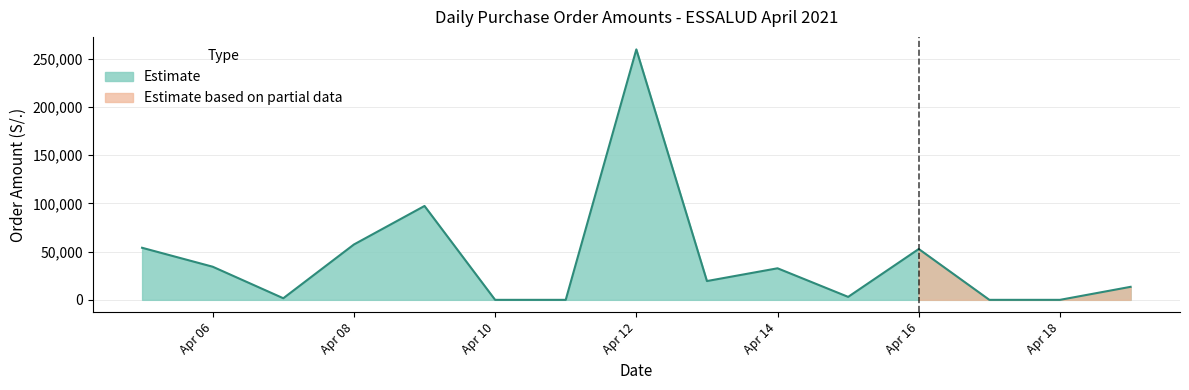

What is the value of the 3rd point from the left?

6150.0